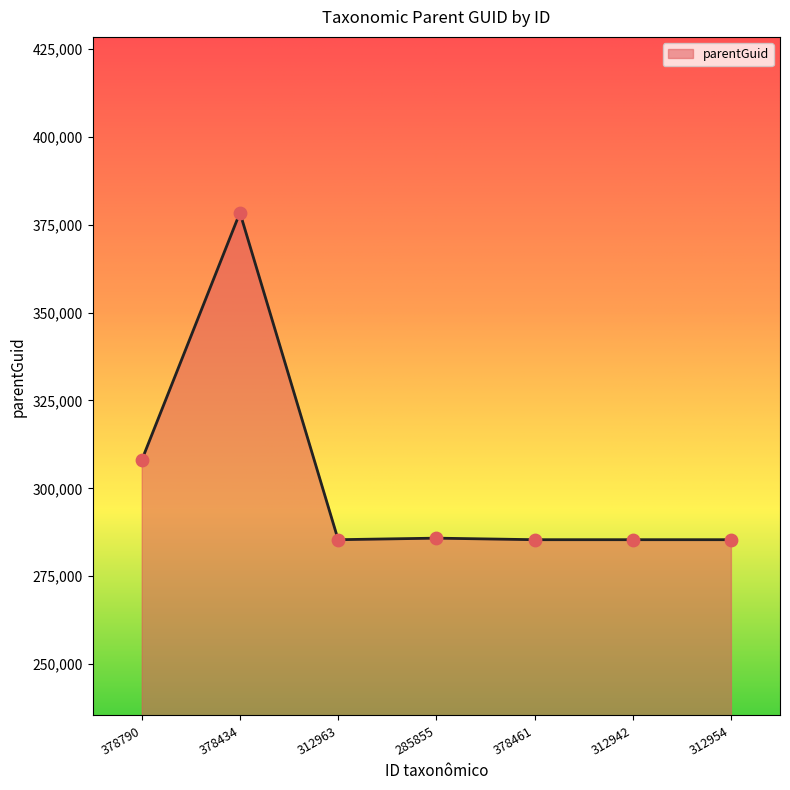

What is the change in value from 378790 to 312963?

-22614